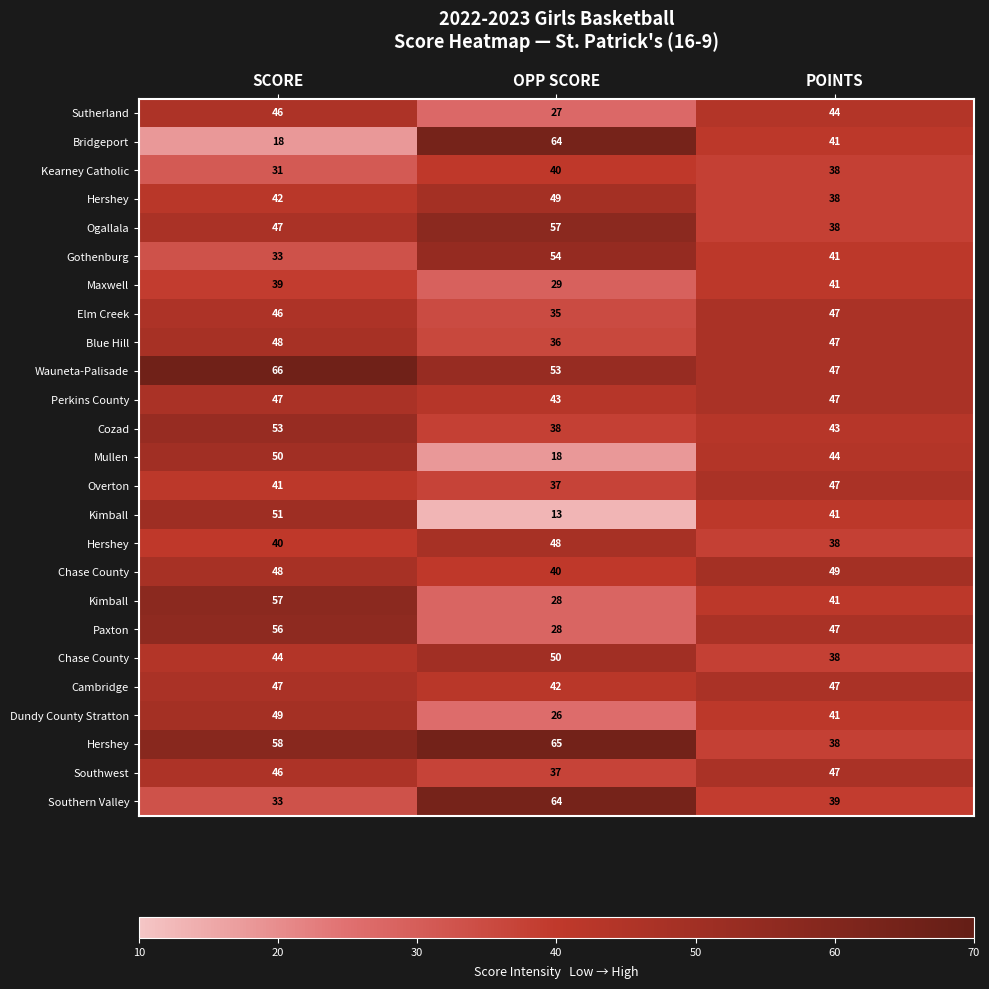

At which category is the sum across all series the highest?

SCORE